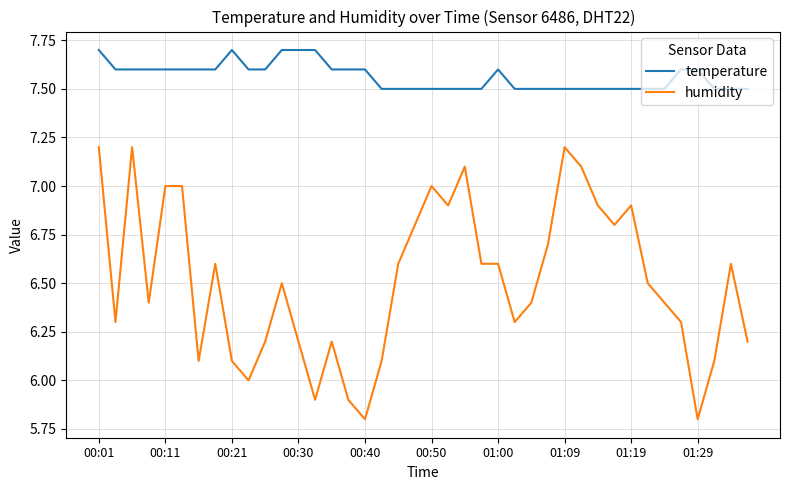

Is this an area chart (filled region under the line)?

No